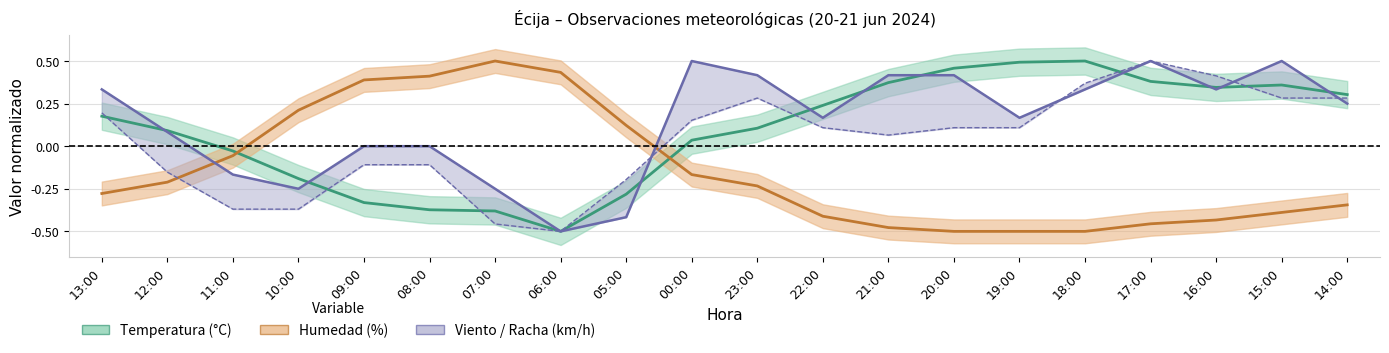

How many interior local peaks does the Racha series have?

2